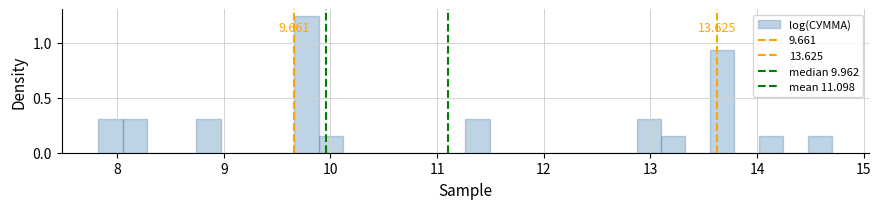

Read against the x-axis, roughly where is the centre of the tallest bar?

9.8